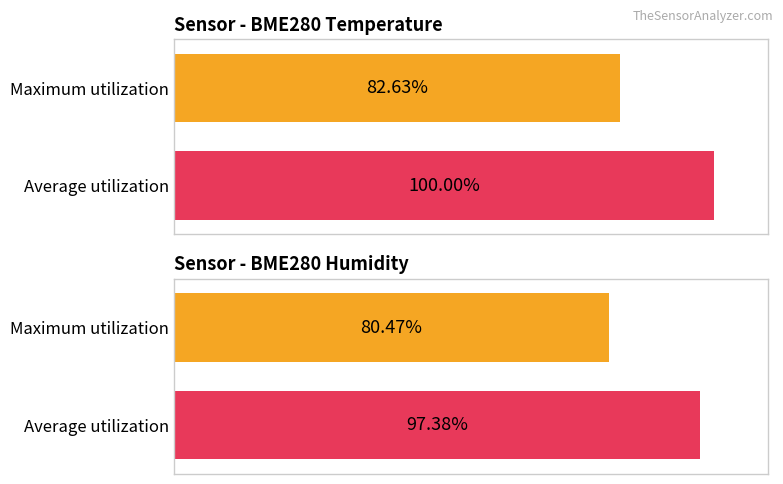

How many bars are there in each group?

2